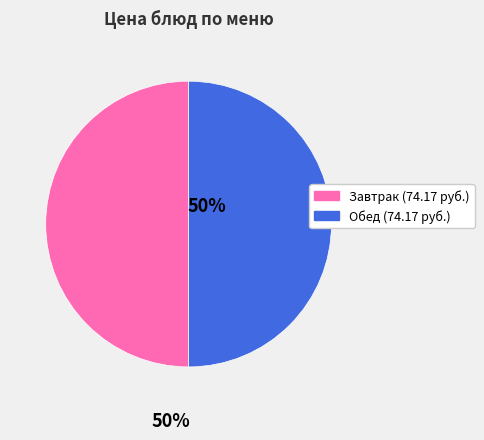

How many slices are in this pie chart?

2